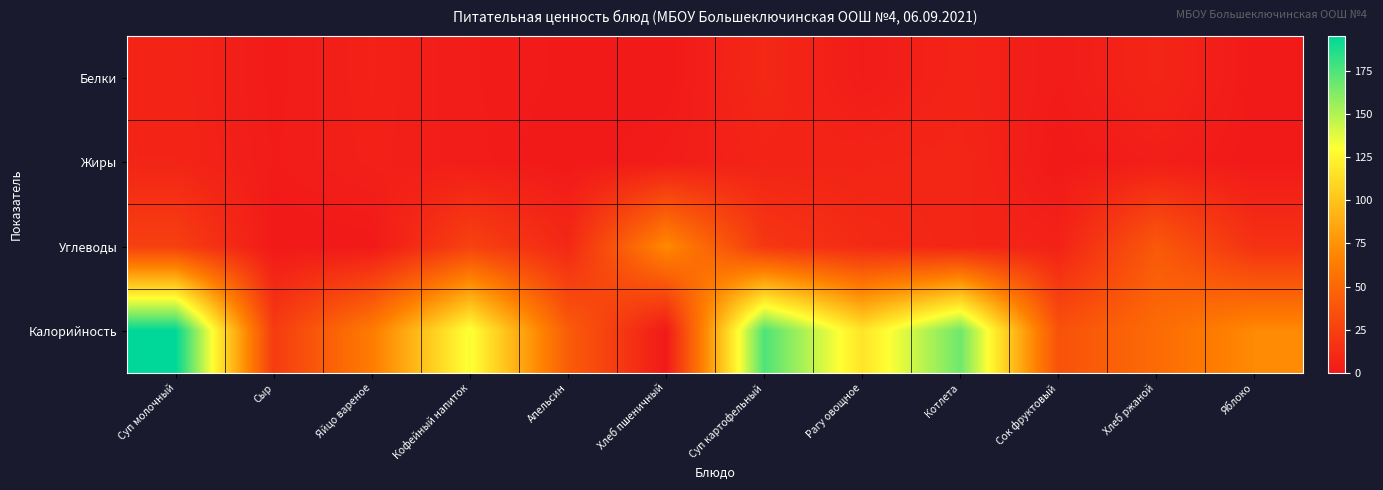

Reading left to right, transcribe all the data shown in this chart.

Белки: Суп молочный=7.0	Сыр=1.4	Яйцо вареное=5.1	Кофейный напиток=2.0	Апельсин=0.9	Хлеб пшеничный=0.2	Суп картофельный=9.8	Рагу овощное=1.8	Котлета=6.8	Сок фруктовый=2.0	Хлеб ржаной=8.1	Яблоко=0.6
Жиры: Суп молочный=7.7	Сыр=1.8	Яйцо вареное=4.6	Кофейный напиток=2.4	Апельсин=0.1	Хлеб пшеничный=2.3	Суп картофельный=6.8	Рагу овощное=7.2	Котлета=8.5	Сок фруктовый=0.2	Хлеб ржаной=3.3	Яблоко=0.5
Углеводы: Суп молочный=24.7	Сыр=0.0	Яйцо вареное=0.3	Кофейный напиток=25.6	Апельсин=9.5	Хлеб пшеничный=70.5	Суп картофельный=19.0	Рагу овощное=11.0	Котлета=8.0	Сок фруктовый=5.8	Хлеб ржаной=40.8	Яблоко=15.4
Калорийность: Суп молочный=195.1	Сыр=21.8	Яйцо вареное=62.8	Кофейный напиток=131.9	Апельсин=43.0	Хлеб пшеничный=0.2	Суп картофельный=175.1	Рагу овощное=116.6	Котлета=166.9	Сок фруктовый=36.0	Хлеб ржаной=52.2	Яблоко=70.5